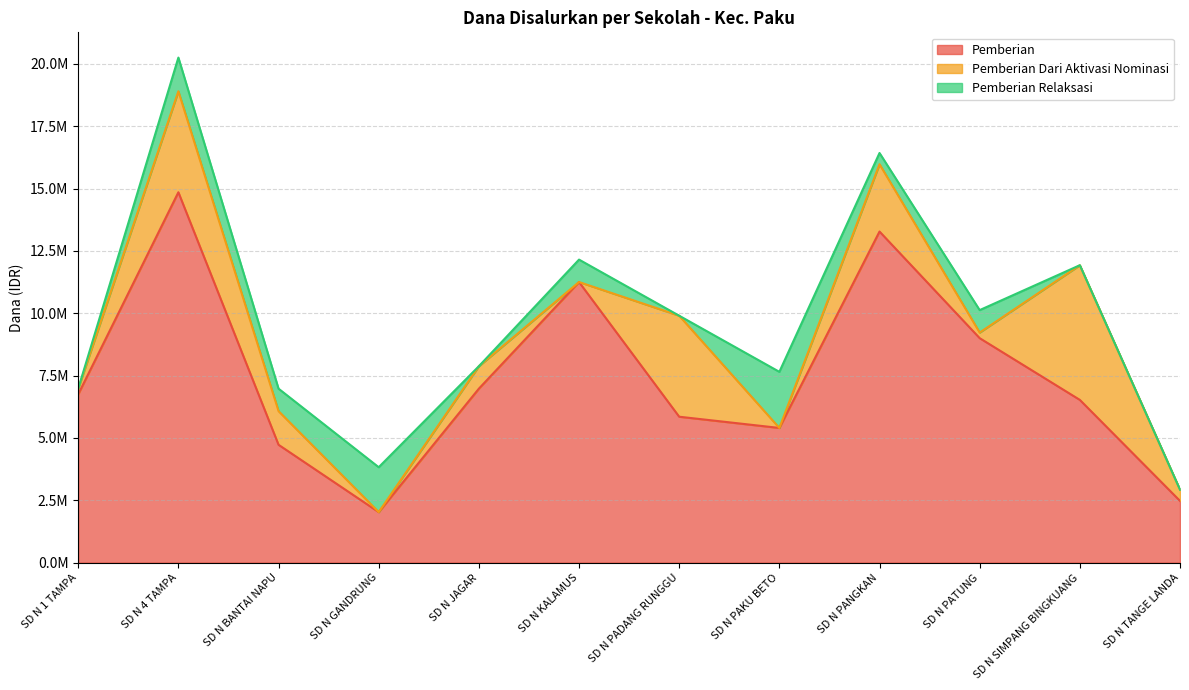

What is the difference between the second highest and second lowest values in the Pemberian Dari Aktivasi Nominasi series?

4050000